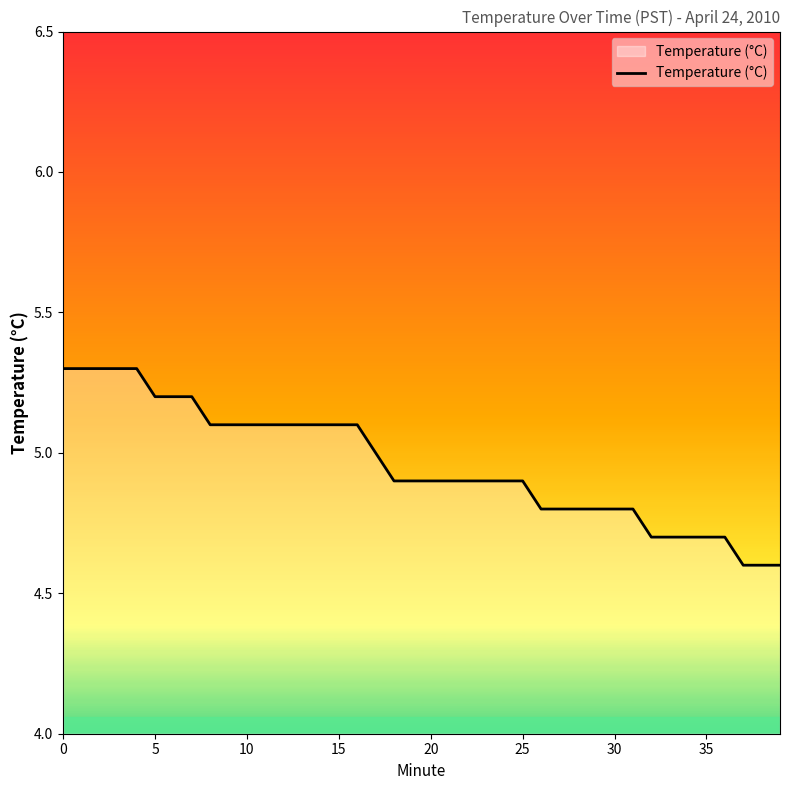

What is the difference between the maximum and minimum values?

0.7